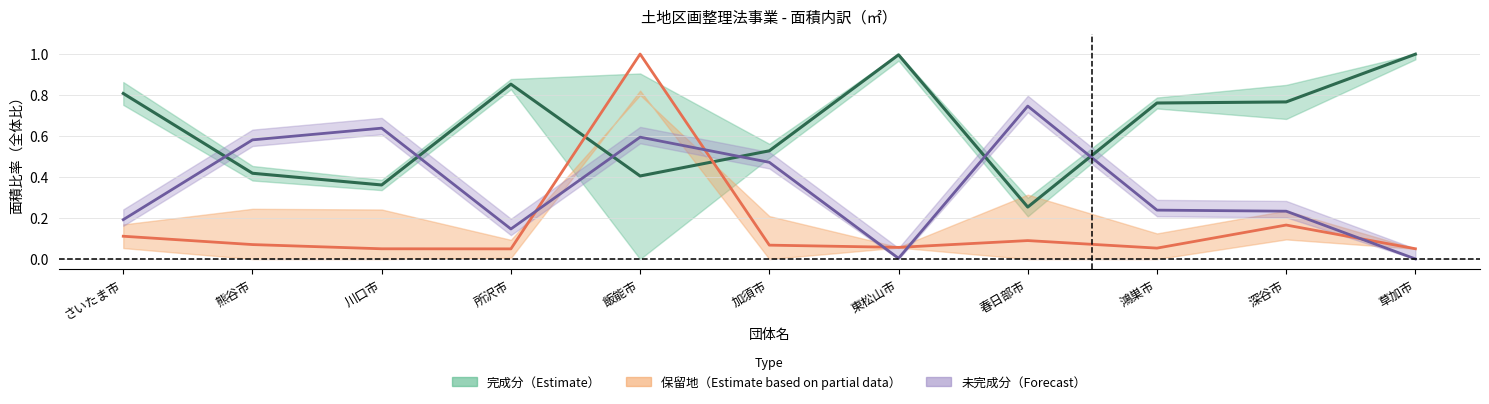

What is the average value of the 未完成面積比率 series?

0.3